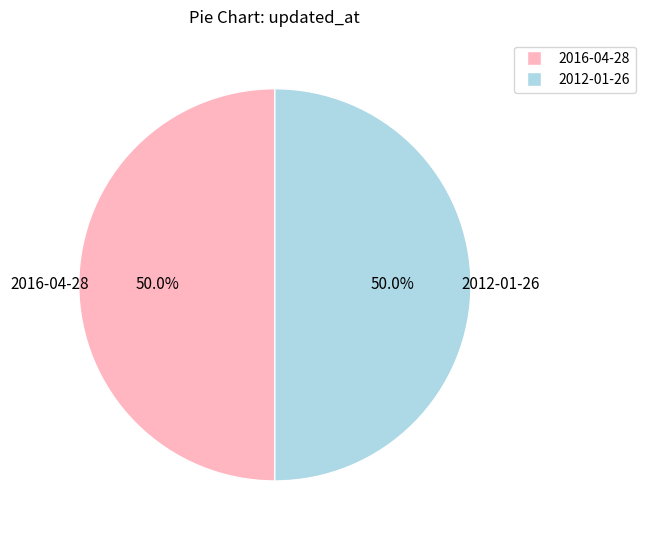

How much of the chart is everything except 2012-01-26?

50.0%